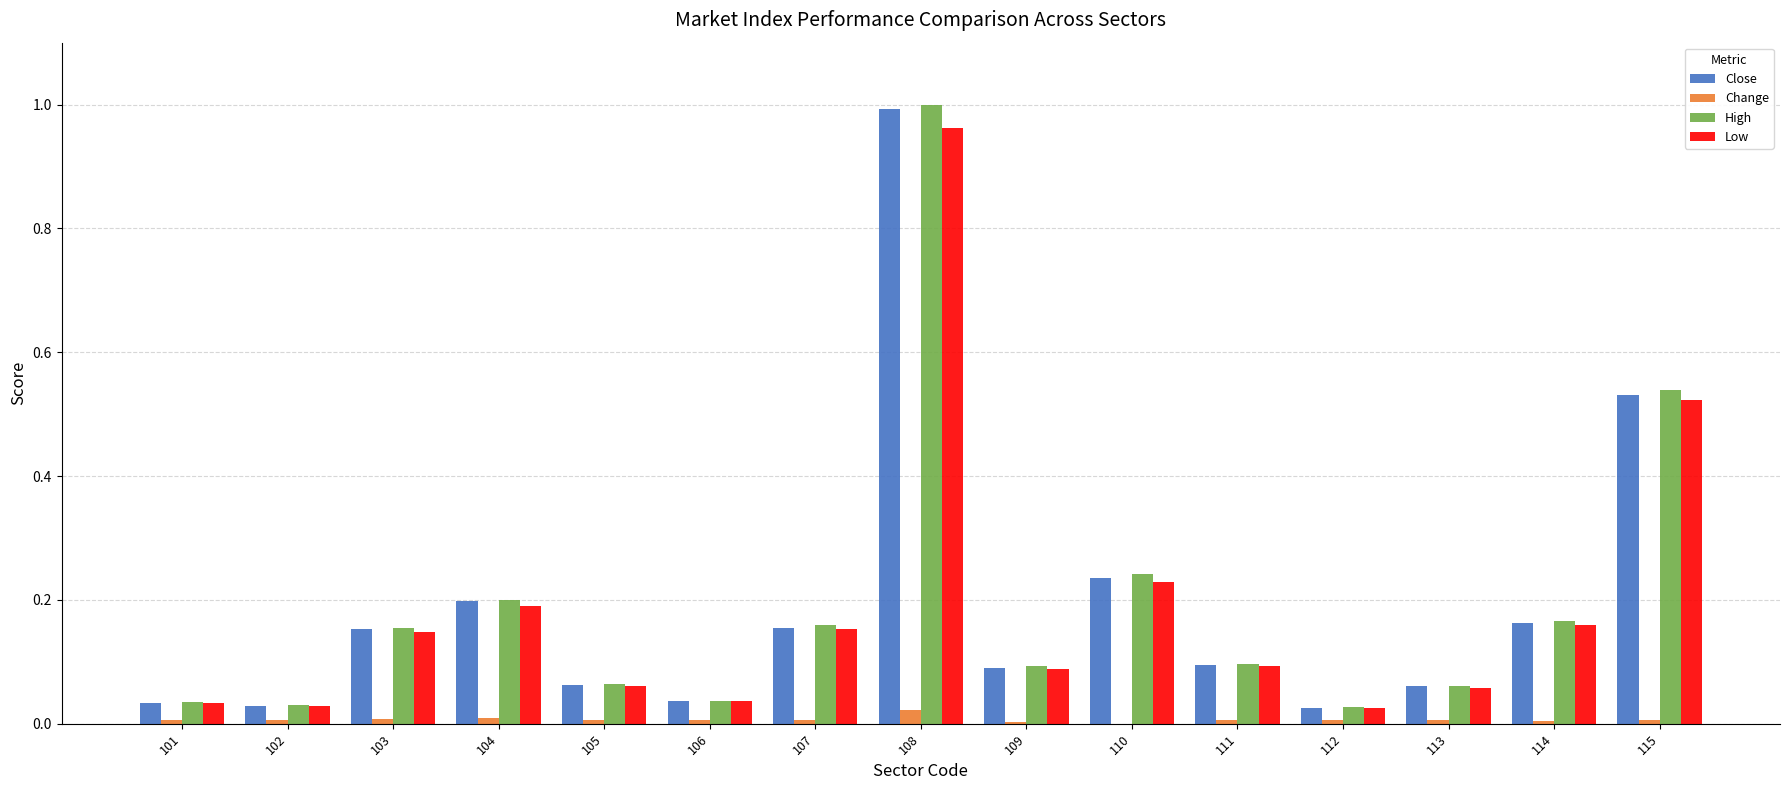

What is the sum of all Low values?

2.8